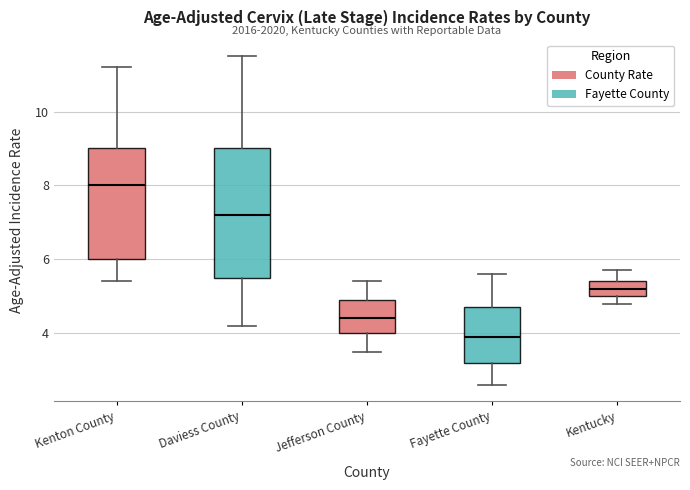

Where is the lower edge of the box for Kenton County on the y-axis? The values are not printed on the chart, so give them approximately, as read against the axis.

6.0